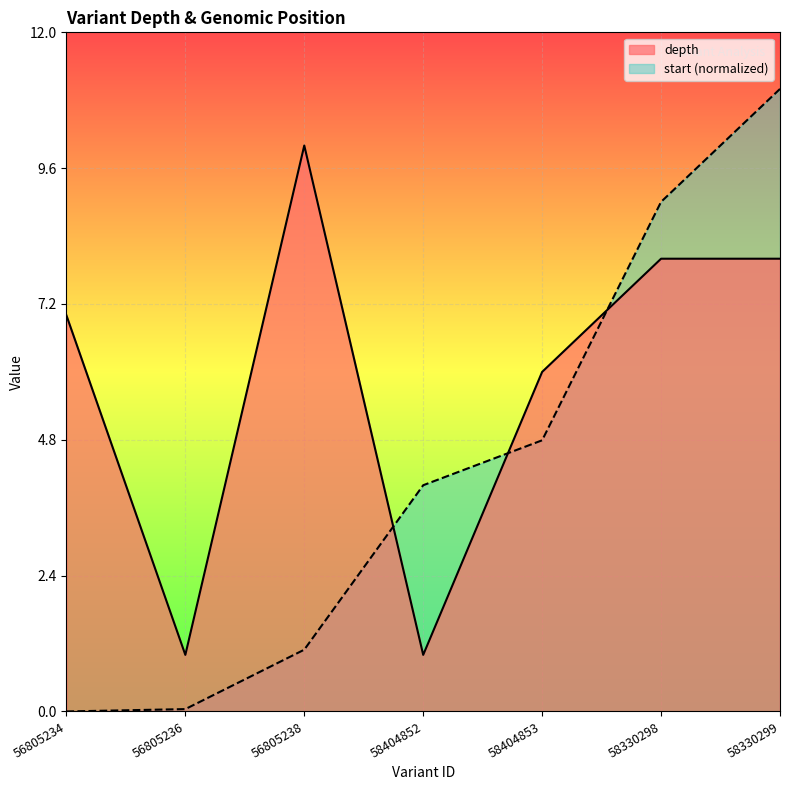

Where is the first local maximum for depth?

56805238